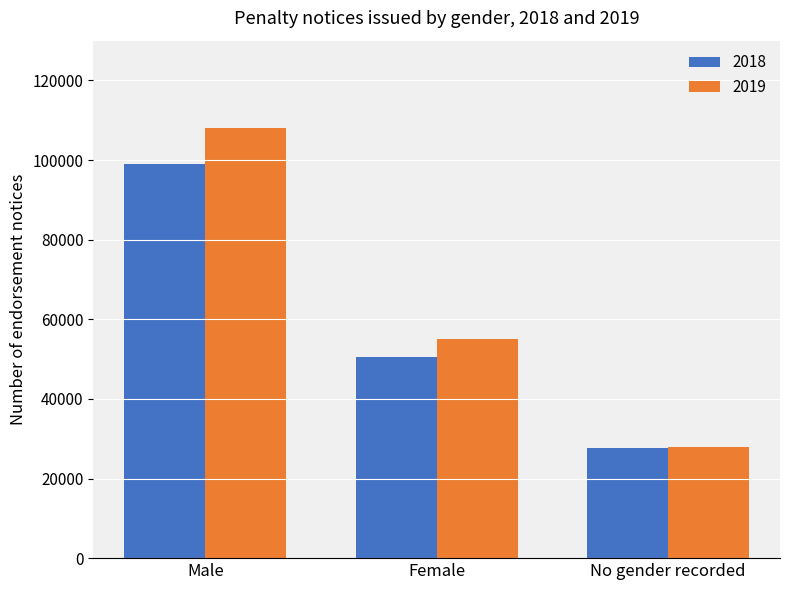

At which category does the chart reach its peak across all series?

Male